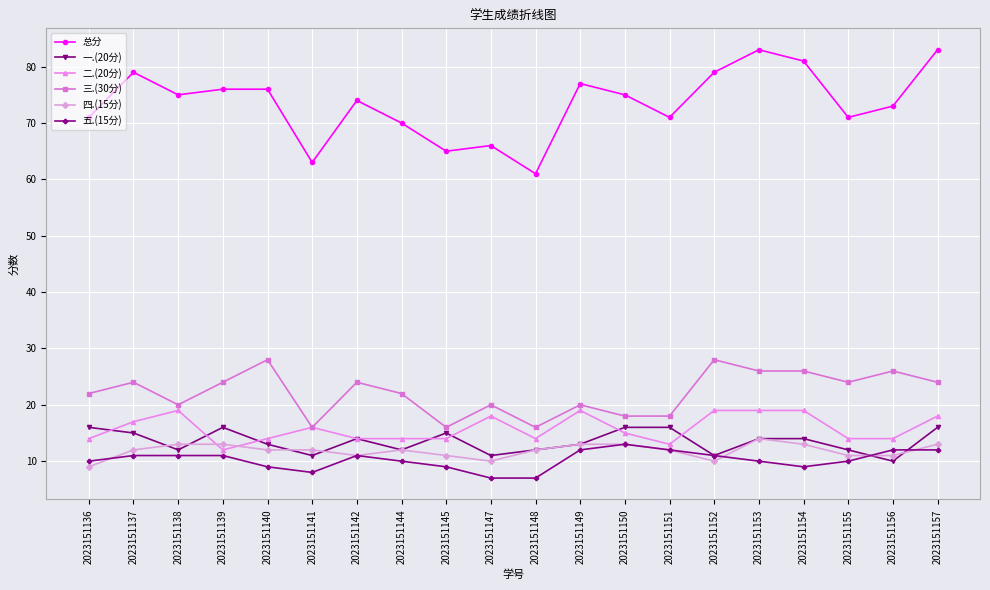

At how many categories does at least one series exceed 12?

20